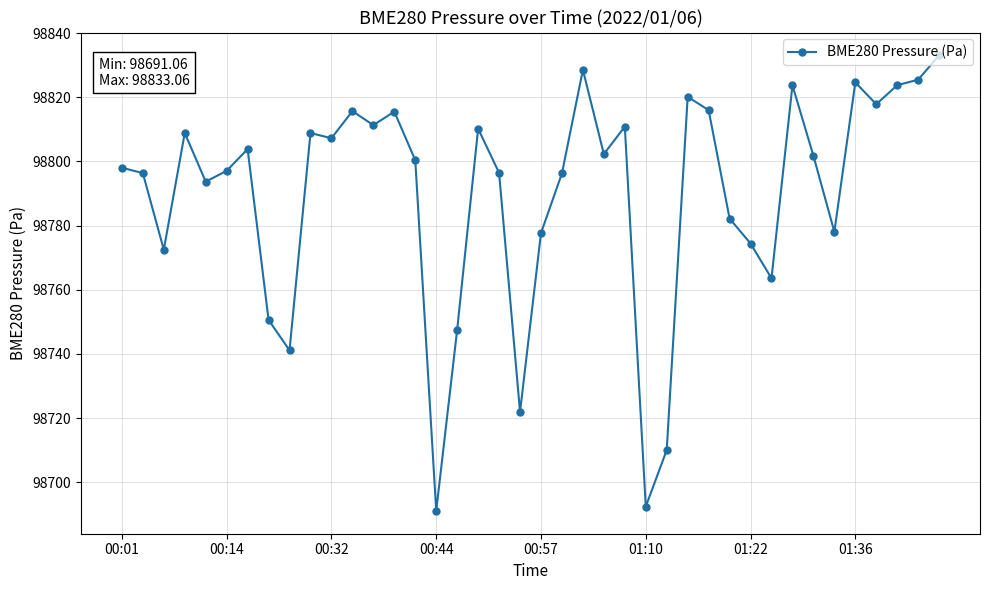

What is the sum of all values?

3951590.6